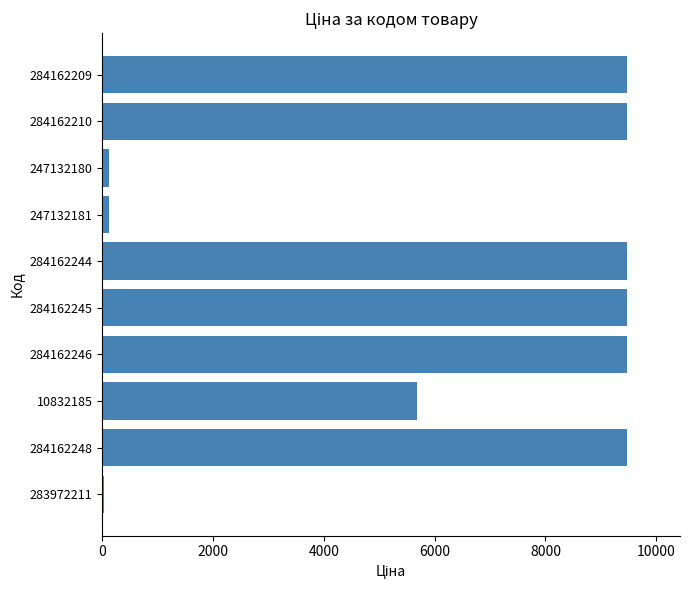

At which label is the value closest to 4756?

10832185